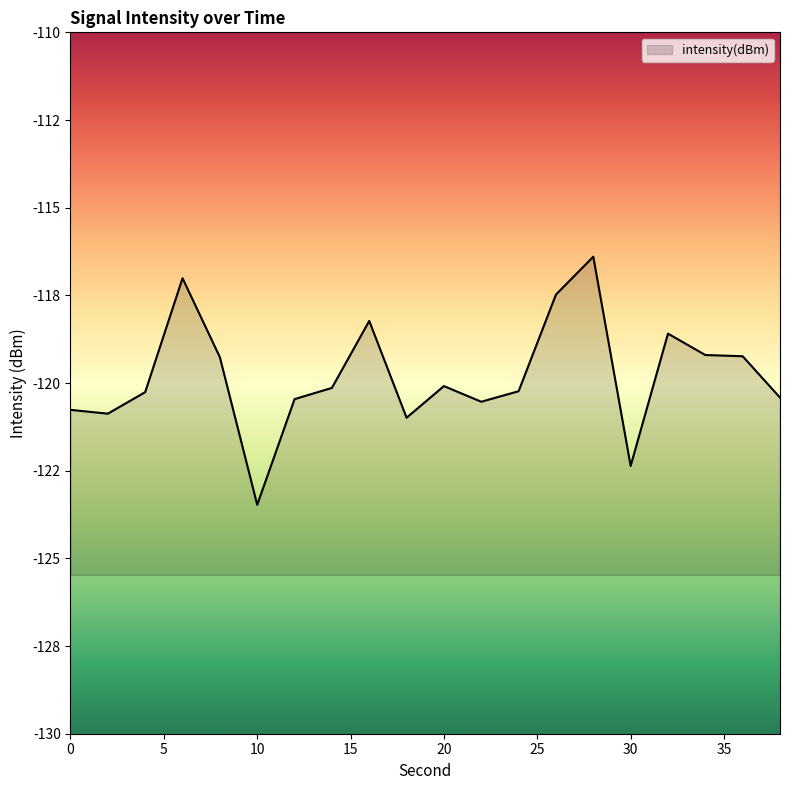

Read the value at 6.

-117.0